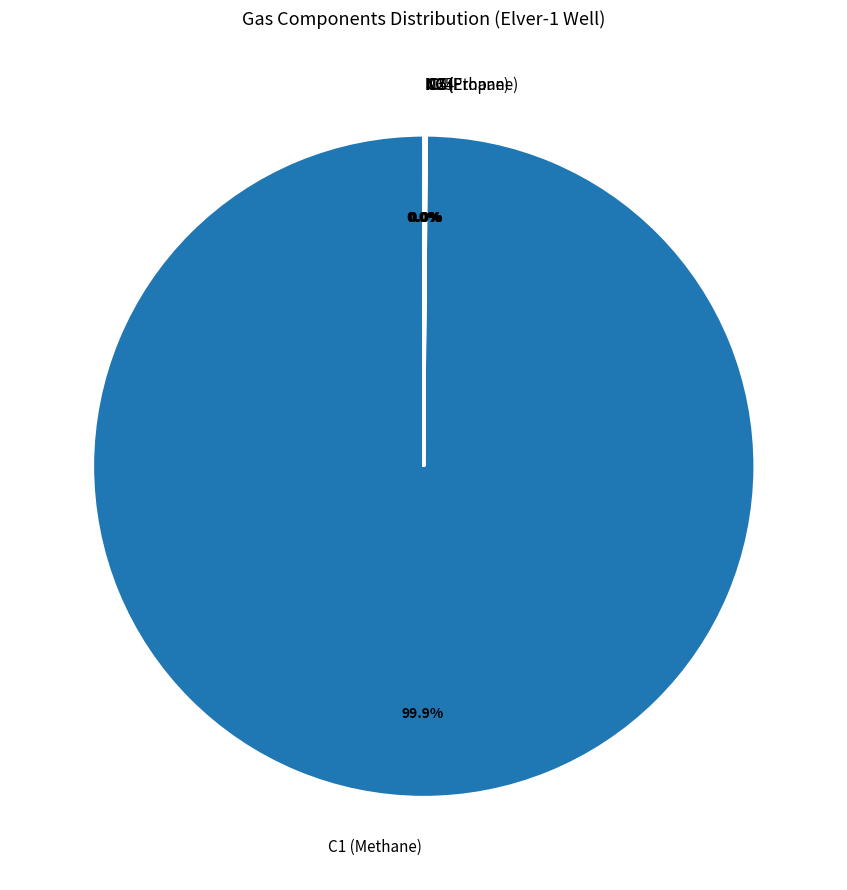

Is there any slice that represents more than half of the pie?

Yes